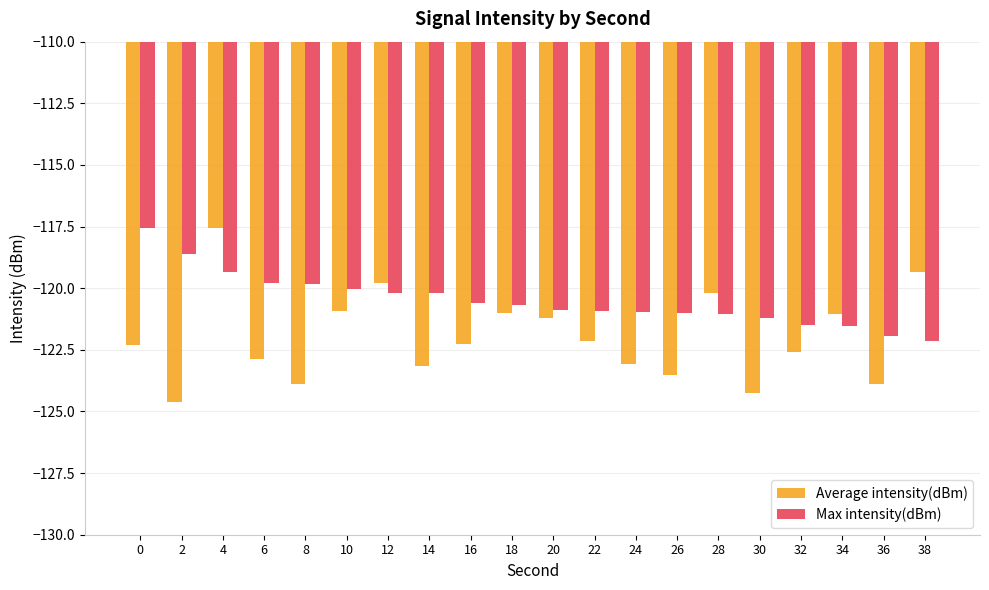

List the series in order of their overall mean, highest first.

Max intensity(dBm), Average intensity(dBm)